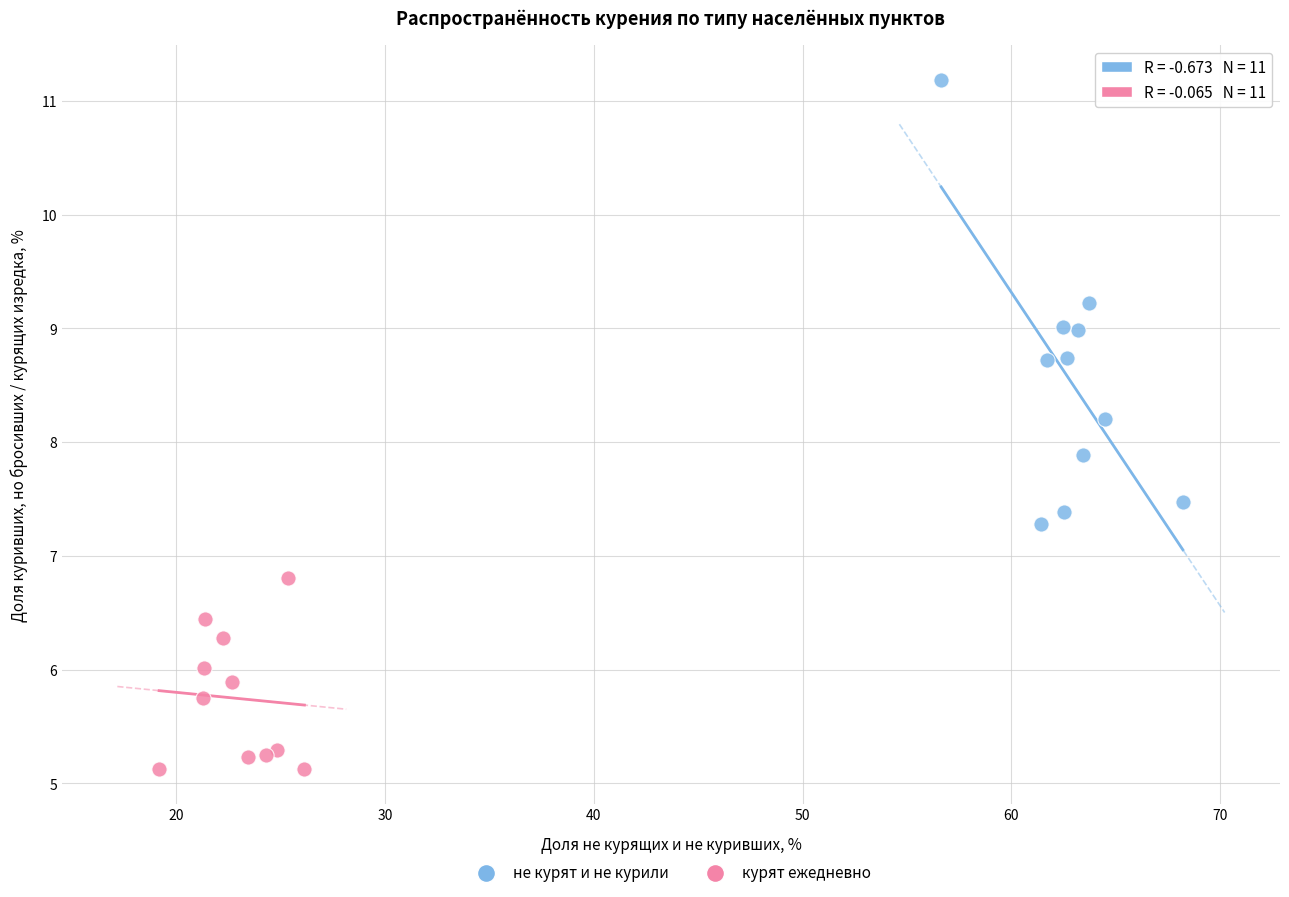

Which series contains the highest Y value?

не курят и не курили